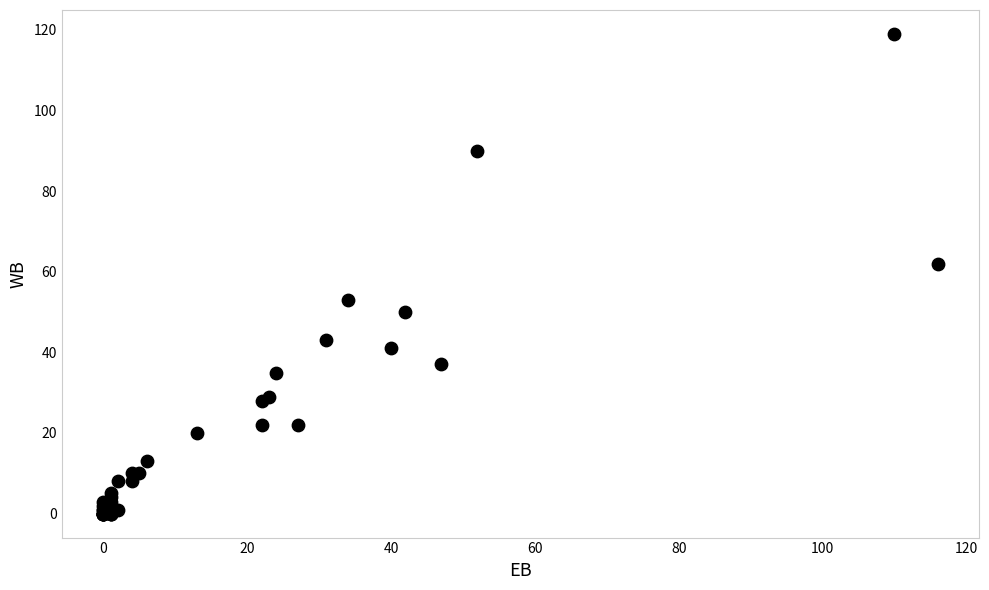

What Y value in the scatter plot is closest to 59?

62